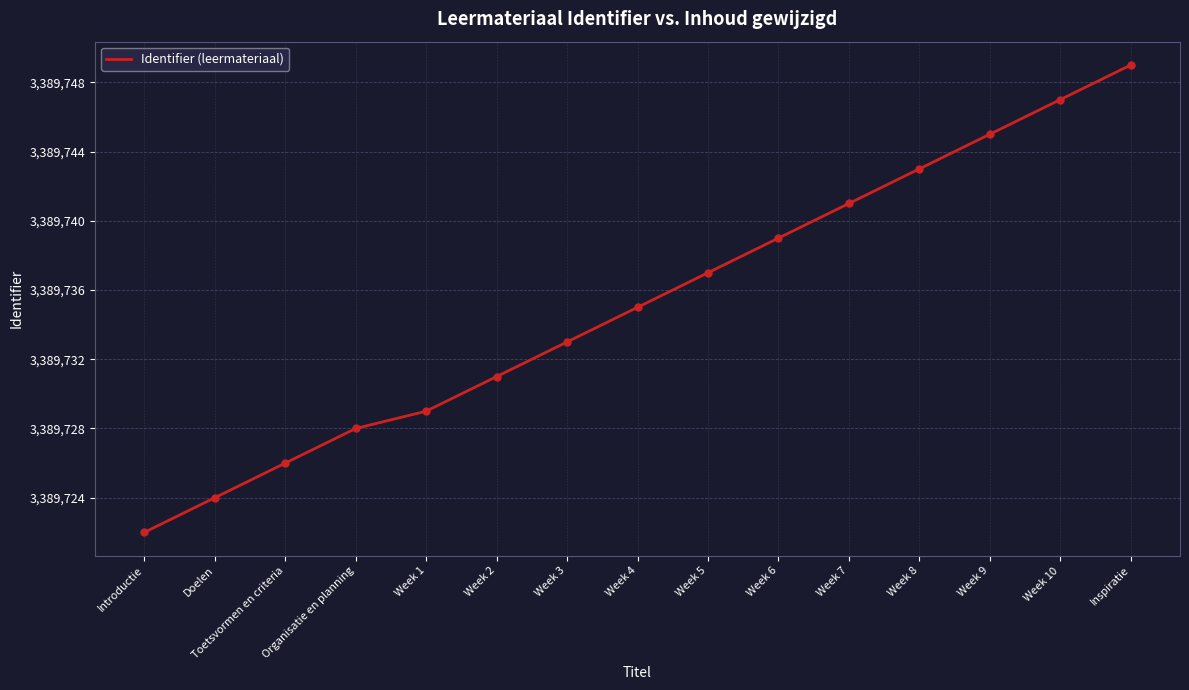

Which has a higher value, Week 10 or Week 9?

Week 10